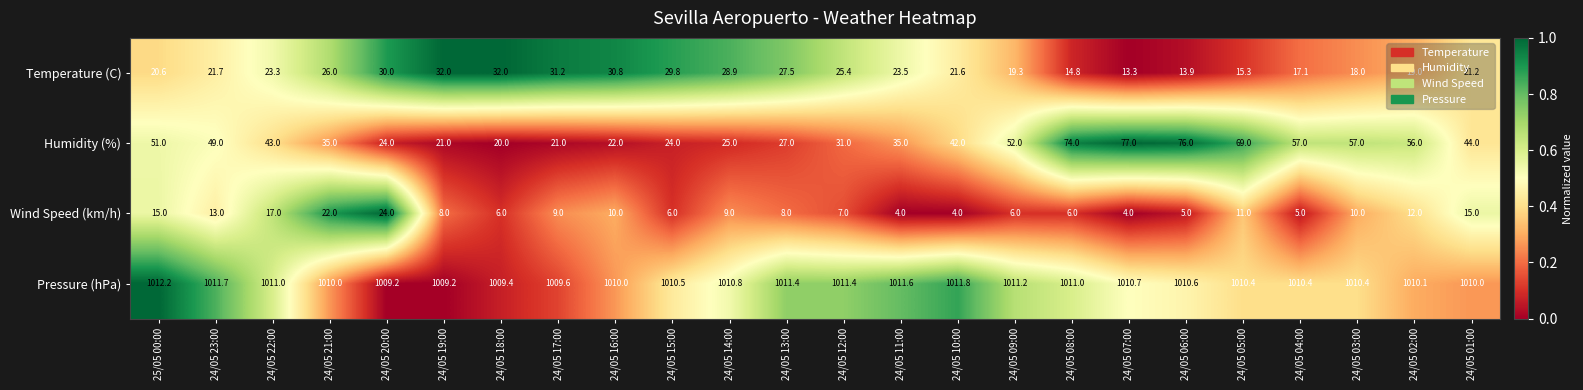

The Pressure (hPa) series shows 493.3 at 24/05 11:00. True or false?

False